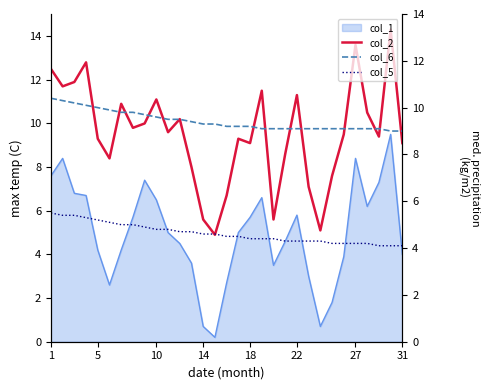

True or false: col_5 and col_6 cross at least once.

False